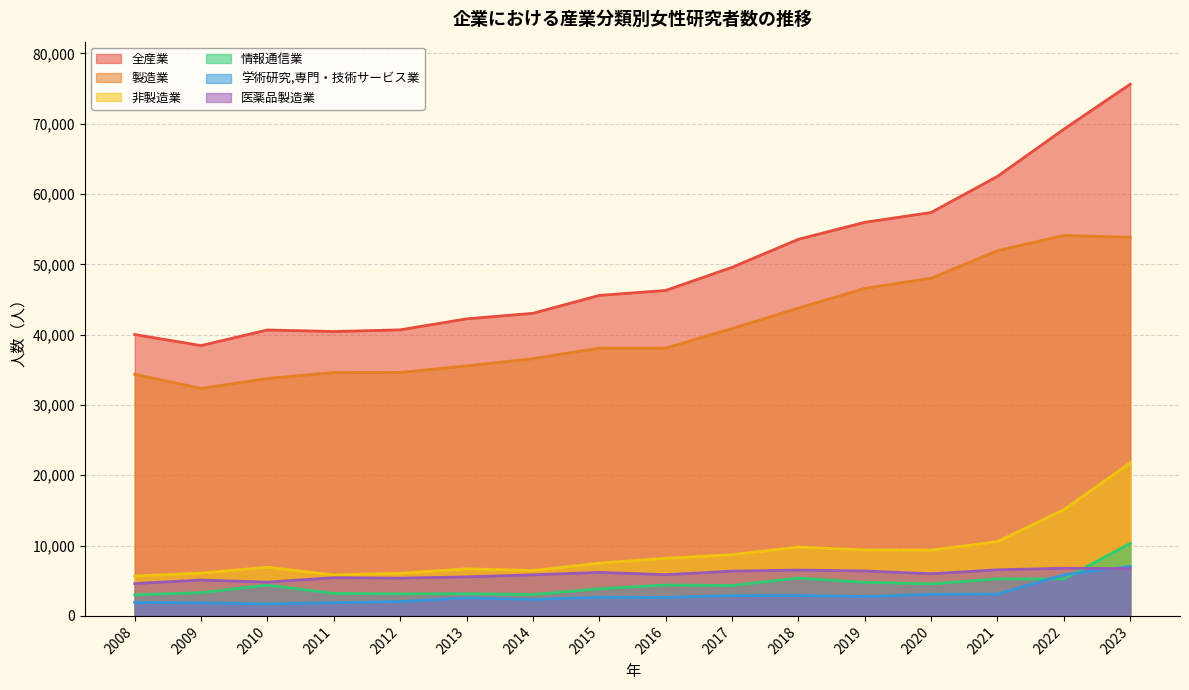

The 全産業 series shows 83800 at 2018. True or false?

False